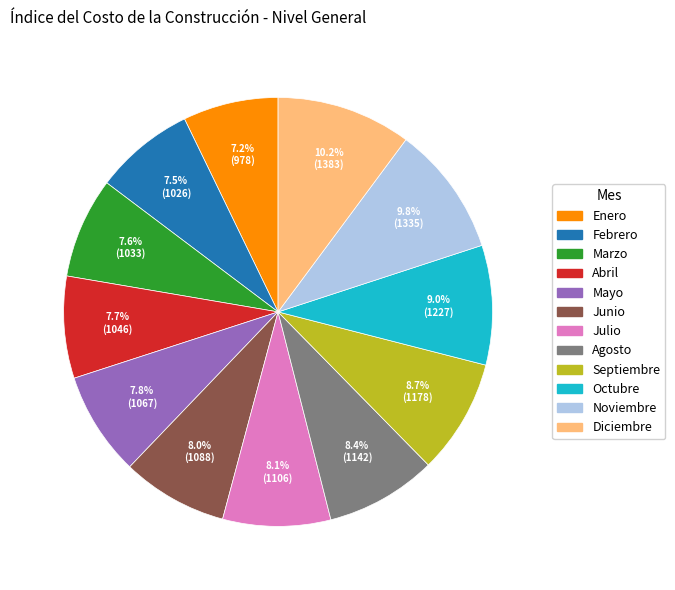

Combined, what portion of the pie is Febrero and Septiembre?

16.2%